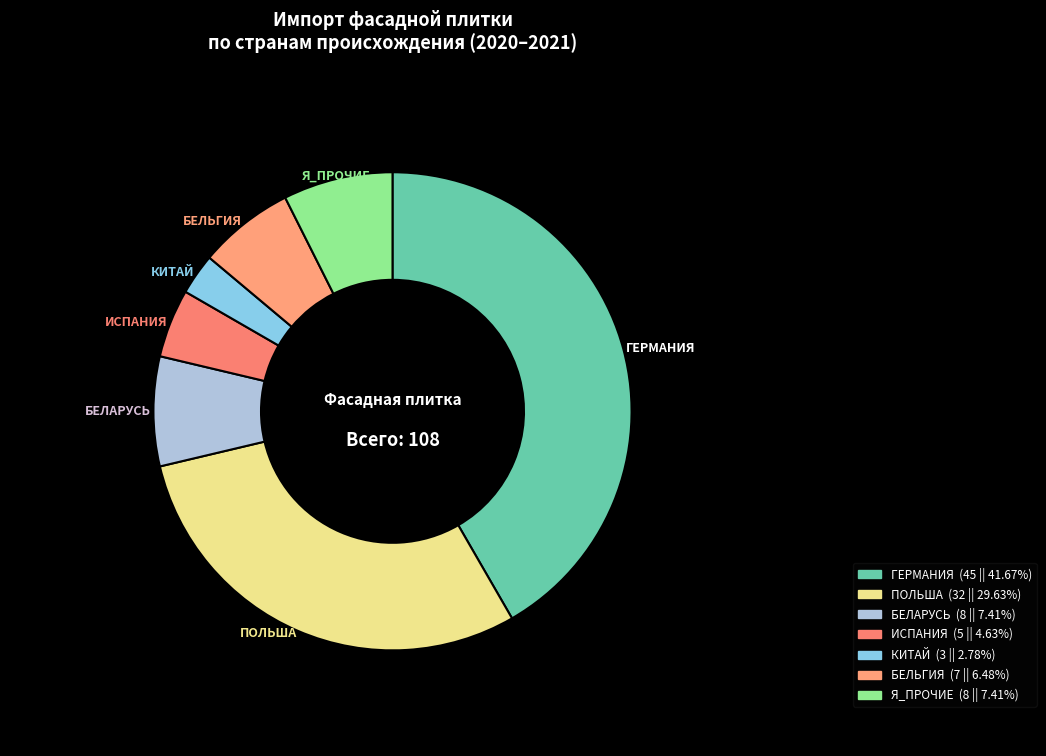

Which category has the biggest portion of the pie?

ГЕРМАНИЯ